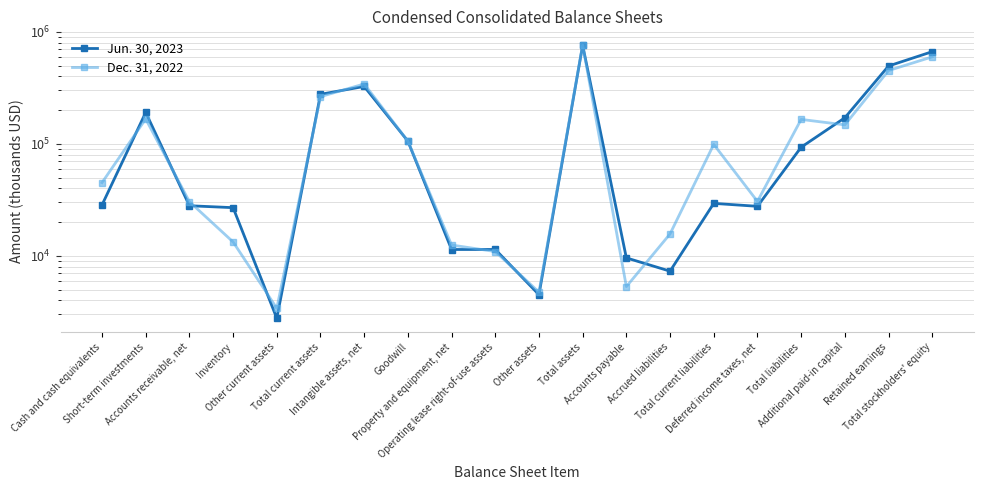

What position from the right is Total assets?

9